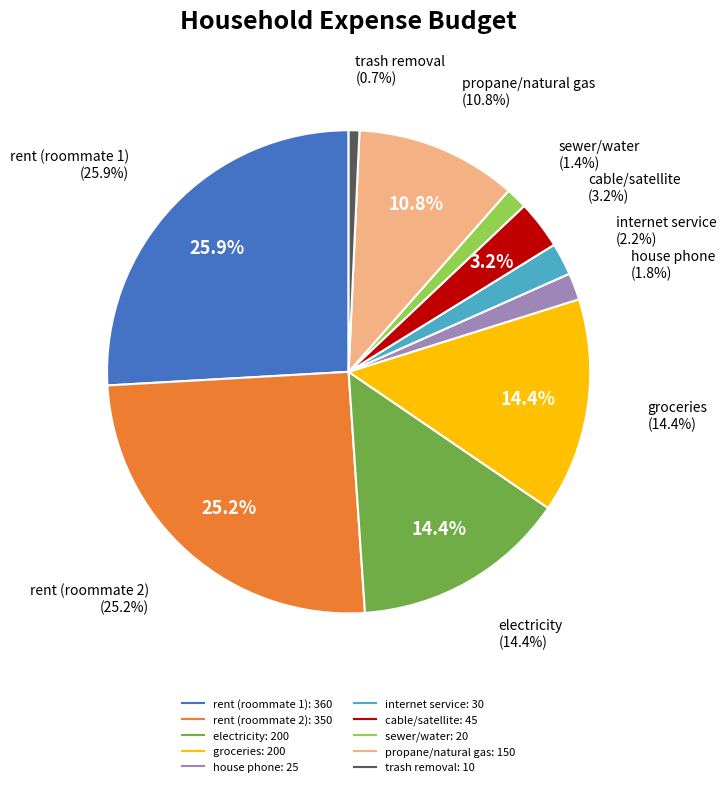

What percentage is the electricity slice, to the nearest percent?

14%